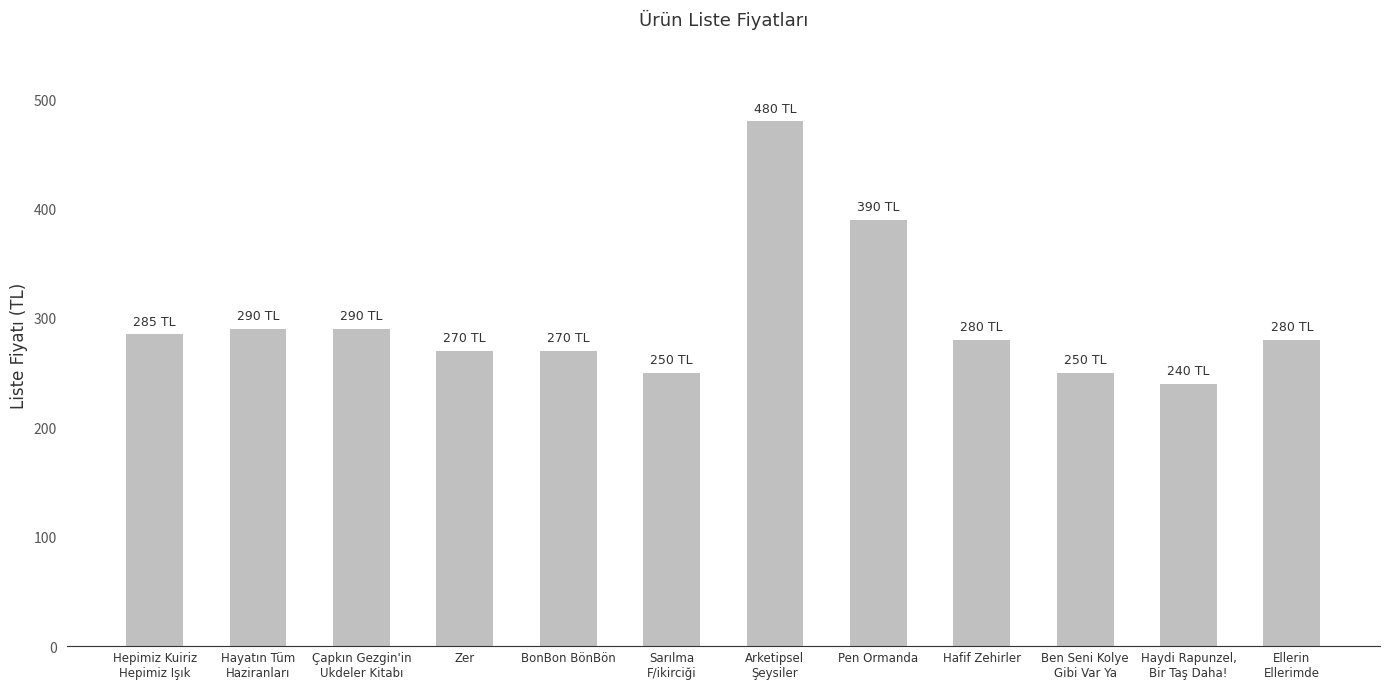

What value does the data have at Hayatın Tüm
Haziranları, to the nearest 50?

300